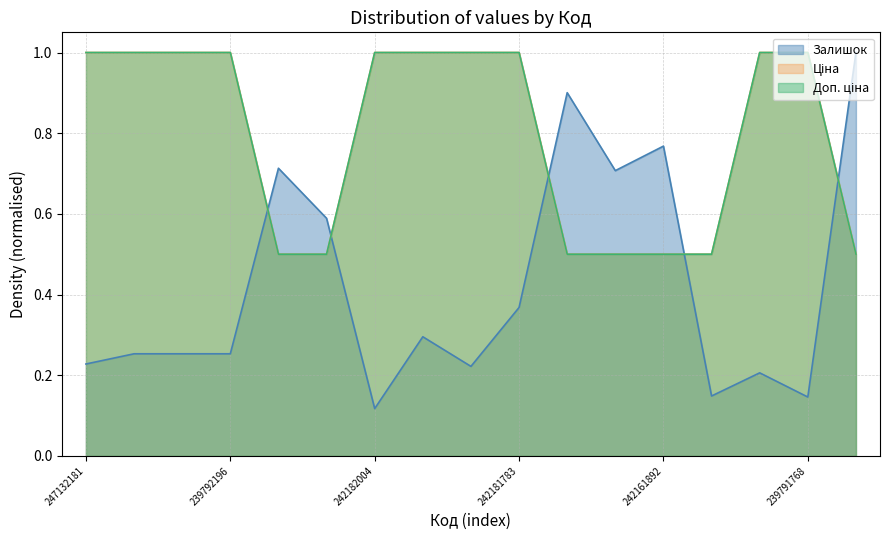

What is the label of the 9th point from the left?

242181892